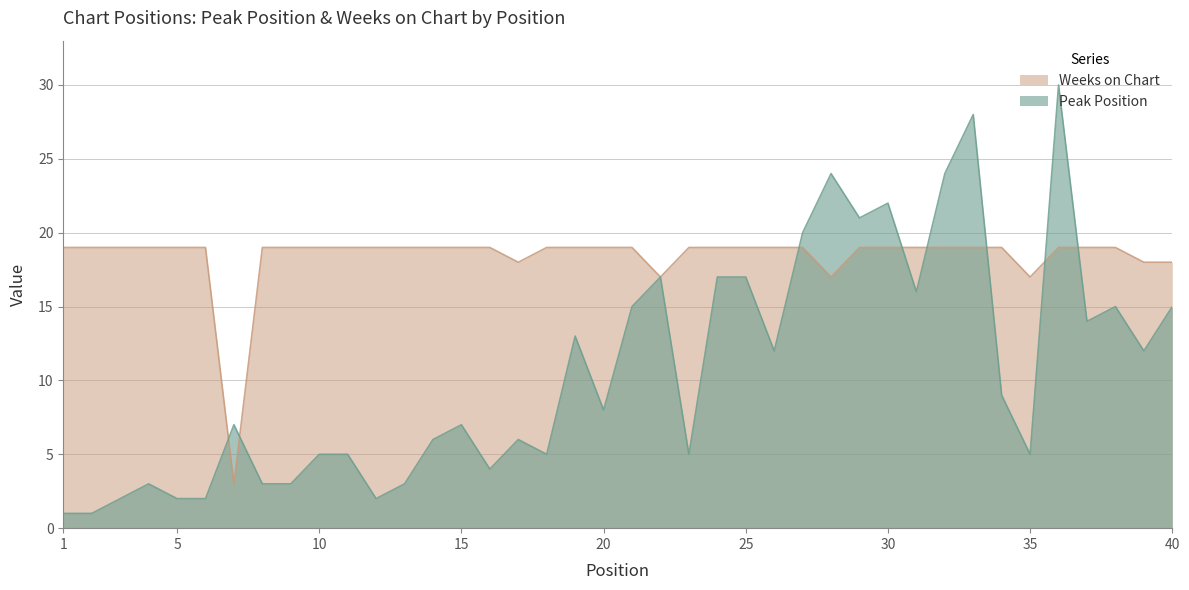

In Weeks on Chart, how many points are lower than both neighbors (excluding endpoints)?

5